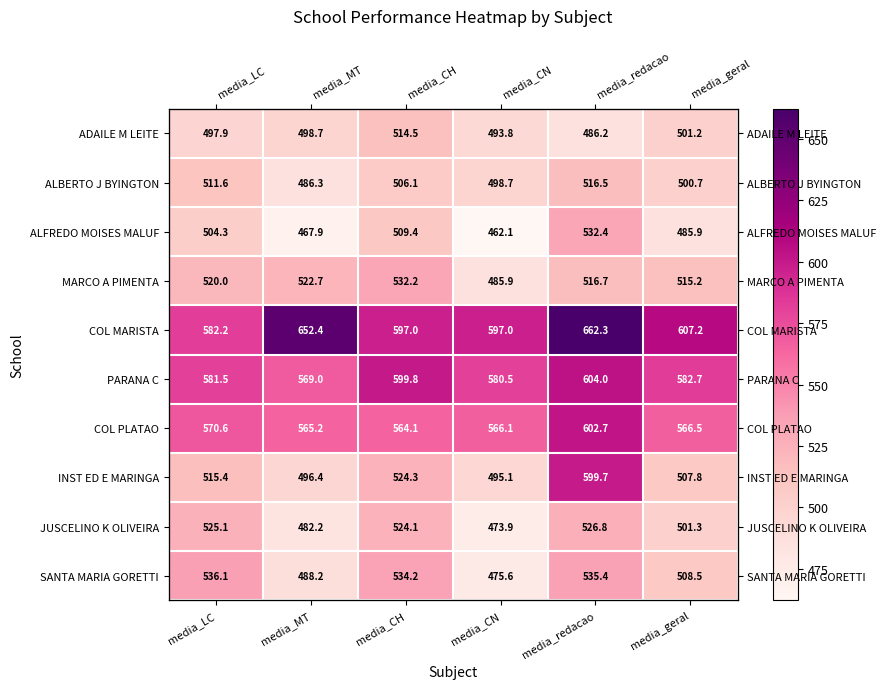

How many categories are shown in the chart?

6